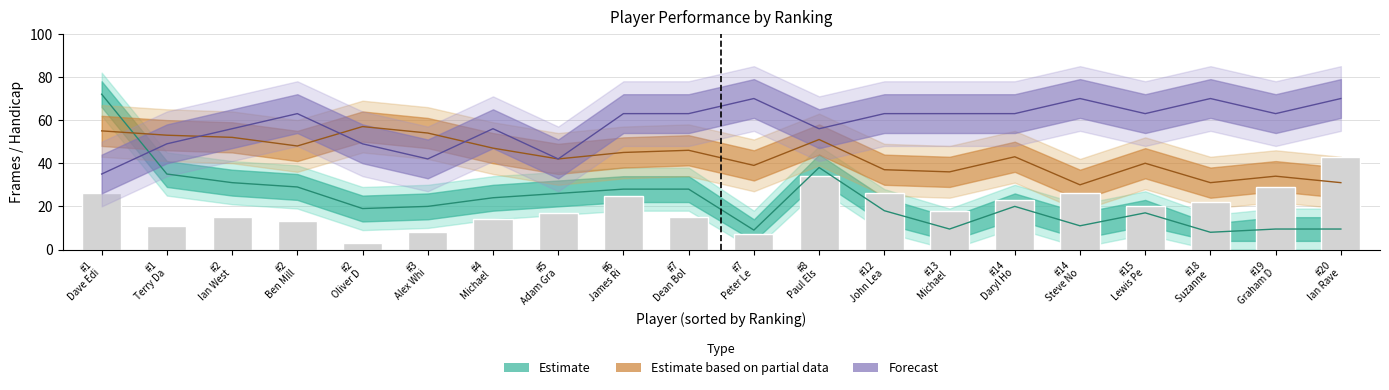

What value does the handicap series have at ranking, to the nearest 10?

60